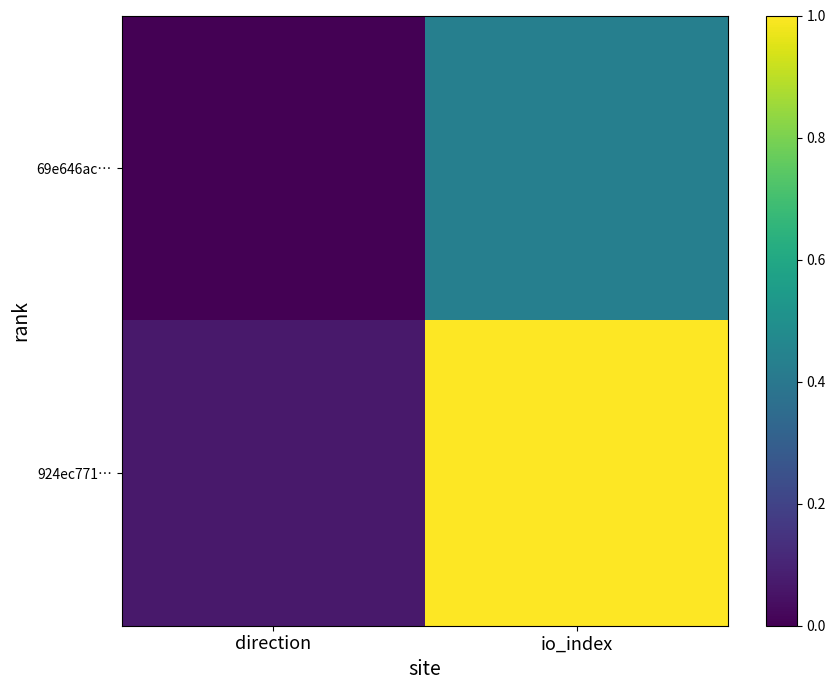

What is the total value across all series at io_index?

1.4